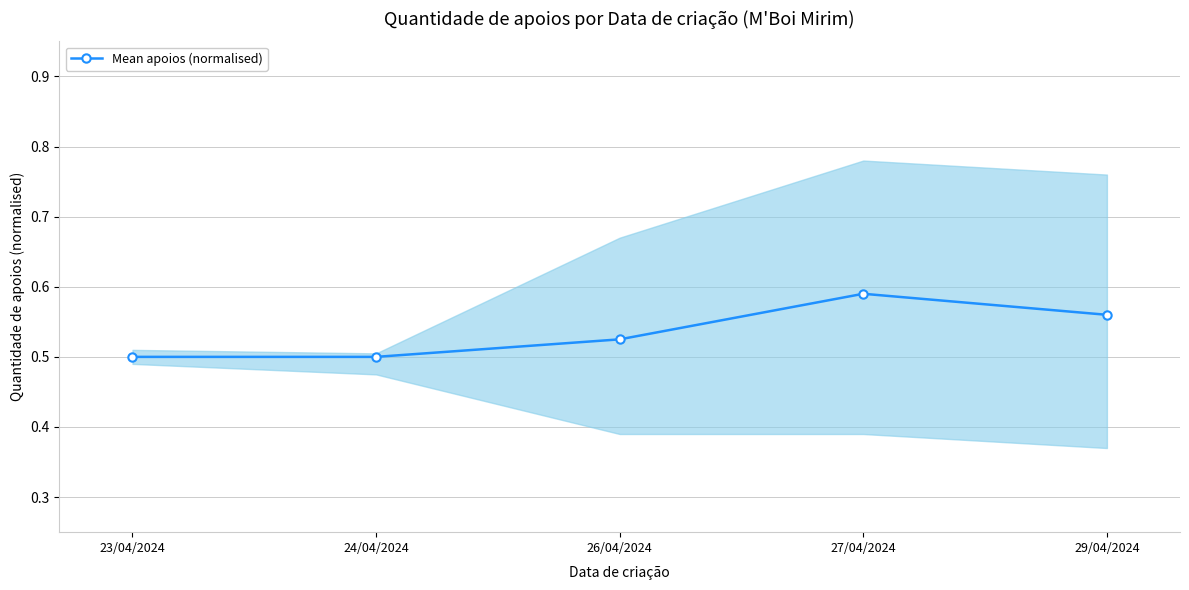

The chart shows a value of 0.2 at 23/04/2024. True or false?

False